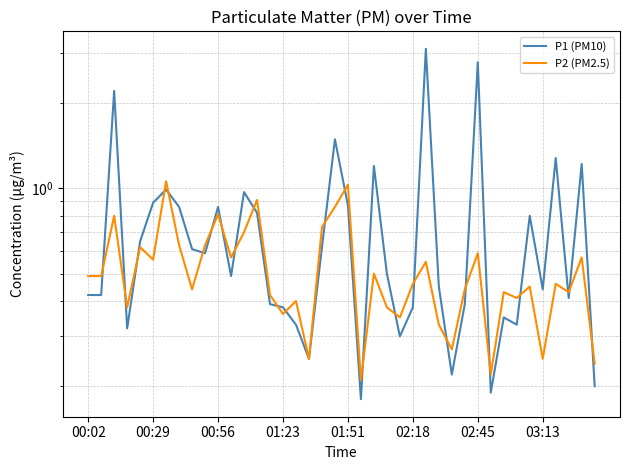

In P1 (PM10), how many points are lower than both neighbors (excluding endpoints)?

11